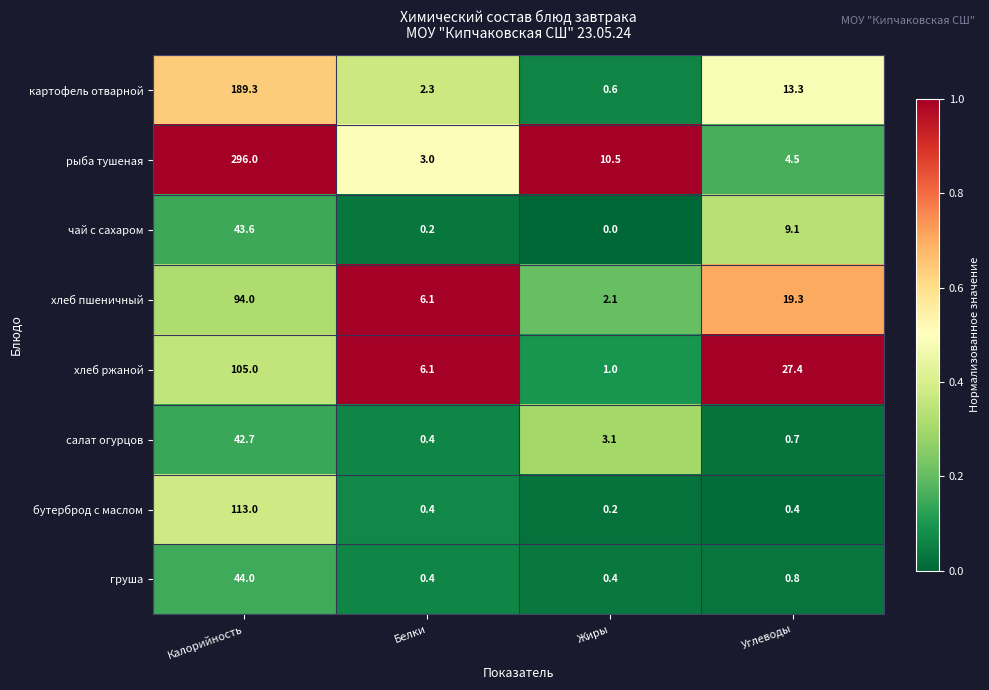

The груша series shows 0.8 at Углеводы. True or false?

True